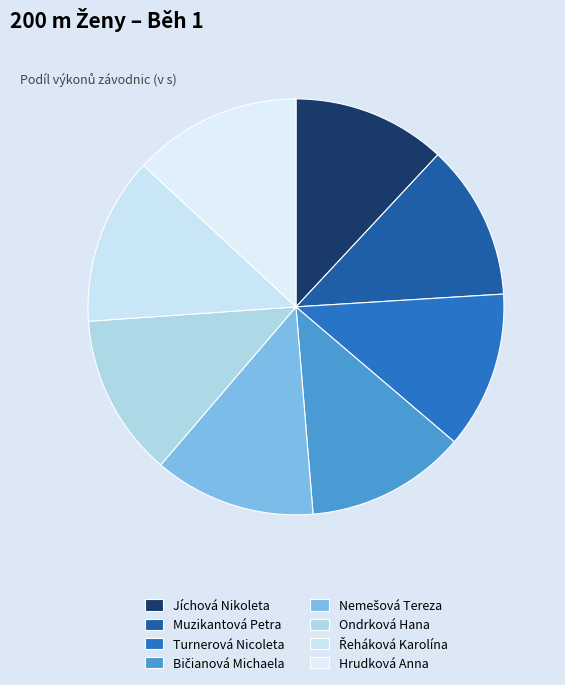

Count the number of slices in the pie.

8